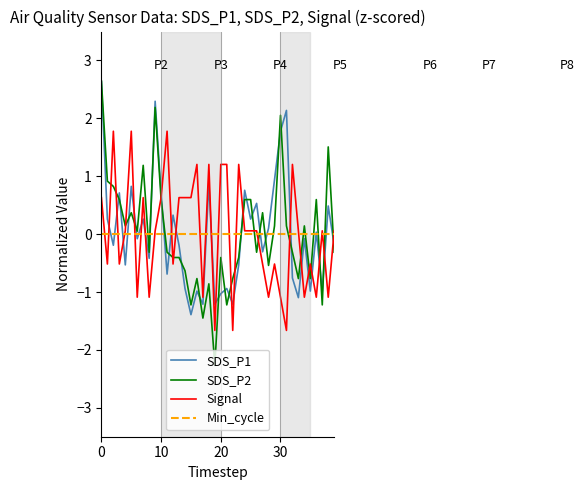

Which series has the largest range (max minus min)?

SDS_P2